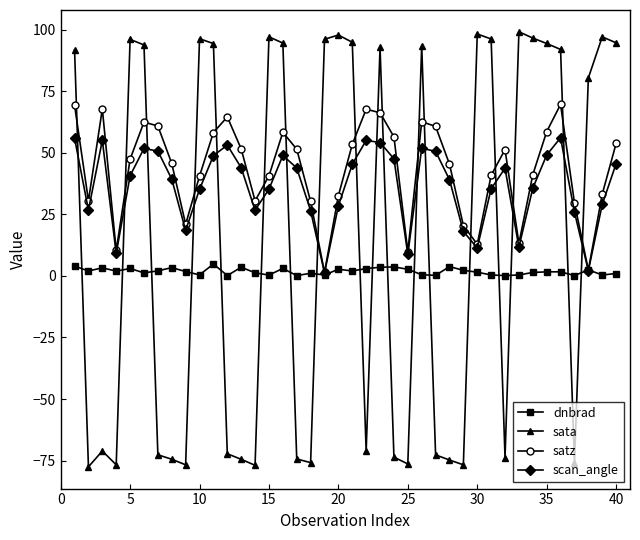

Does the chart have visible grid lines?

No